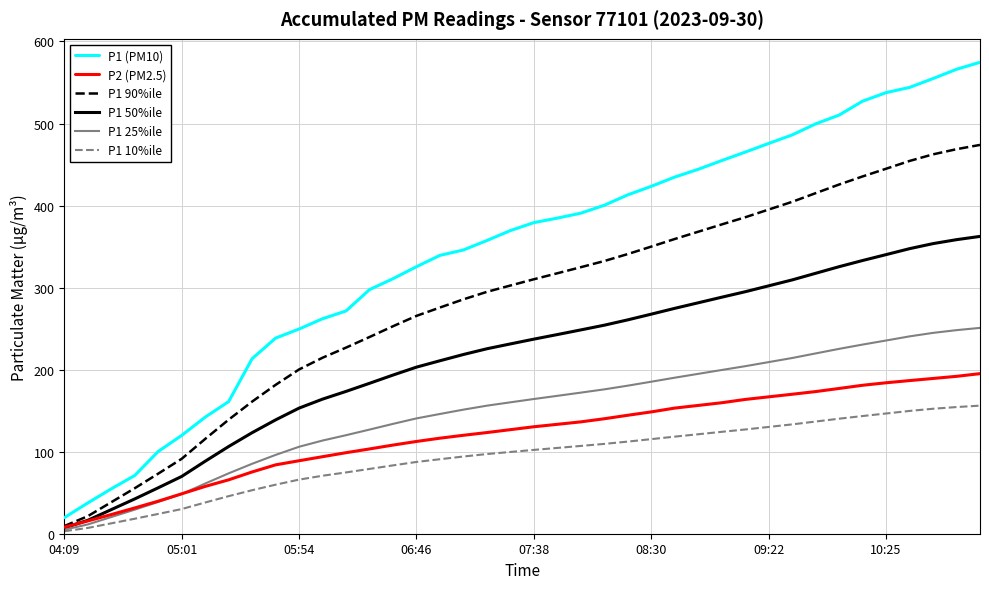

Which series has the widest spread of values?

P1 (PM10)